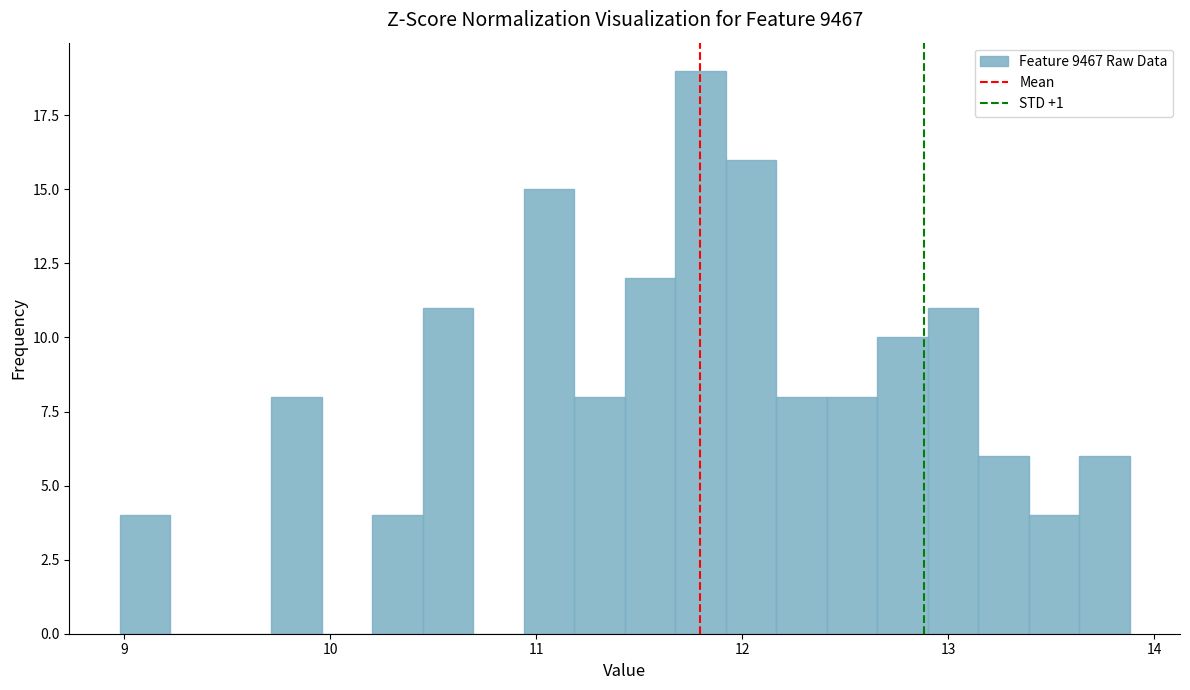

Around what value on the x-axis is the tallest bar? Give the approximate position of its centre, as read against the axis.

11.8